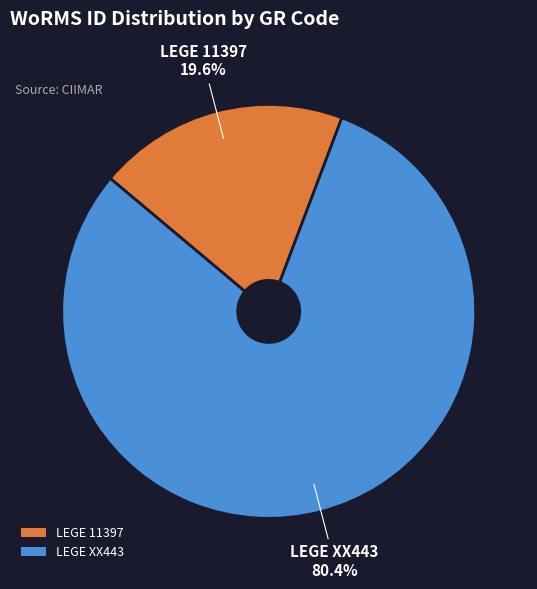

The LEGE 11397 slice represents 25% of the pie. True or false?

False